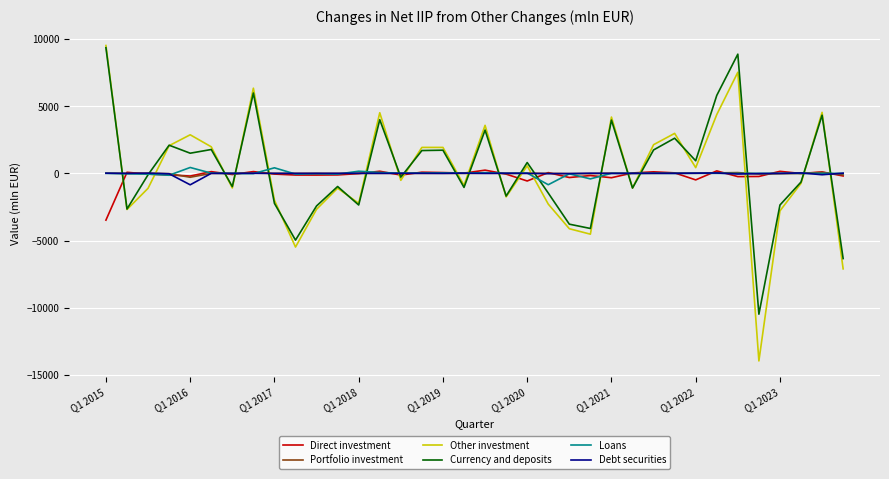

What is the sum of all Debt securities values?

-959.7